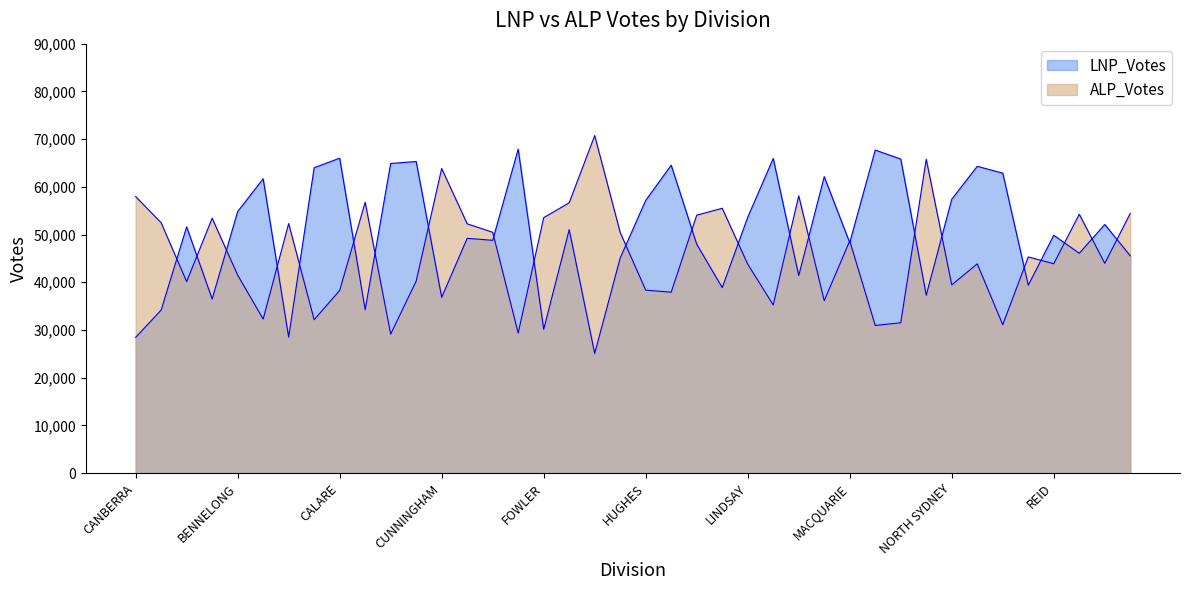

How many lines are shown in the chart?

2